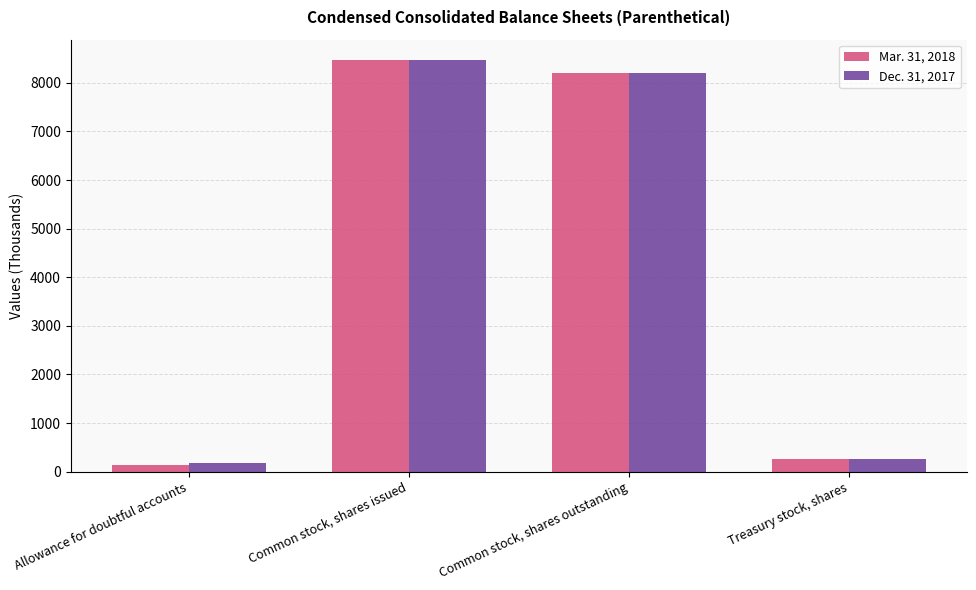

Where does the Dec. 31, 2017 series first go above 8211?

Common stock, shares issued